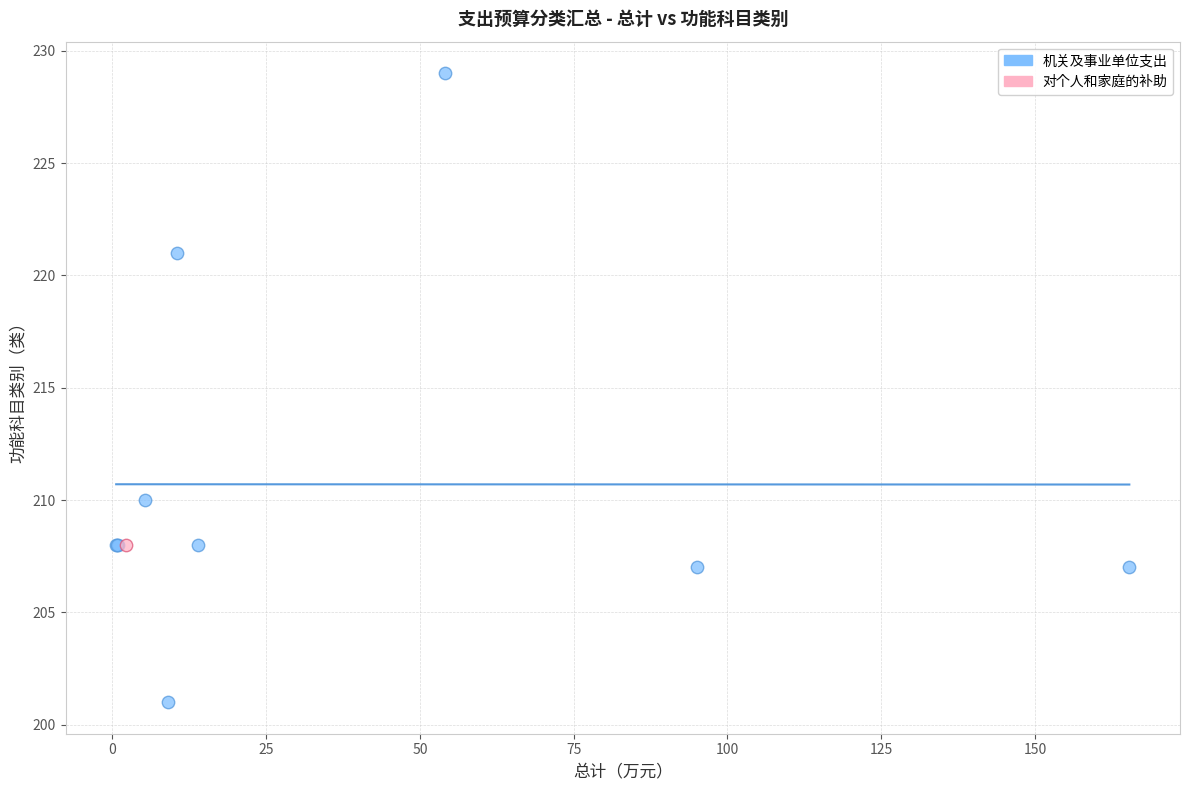

What are all the series names shown in the legend?

机关及事业单位支出, 对个人和家庭的补助